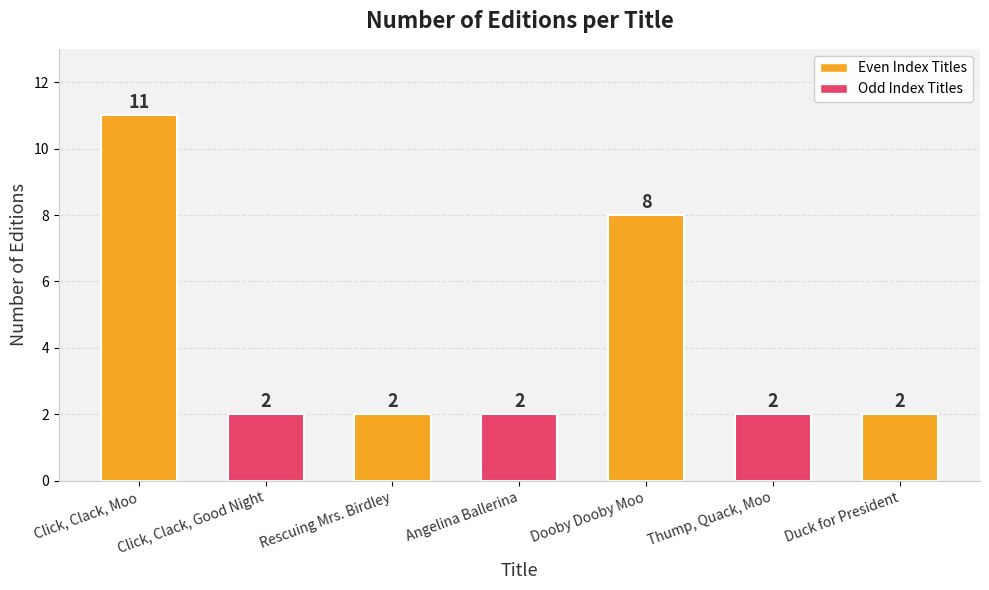

Count the number of values greater than 2.

2